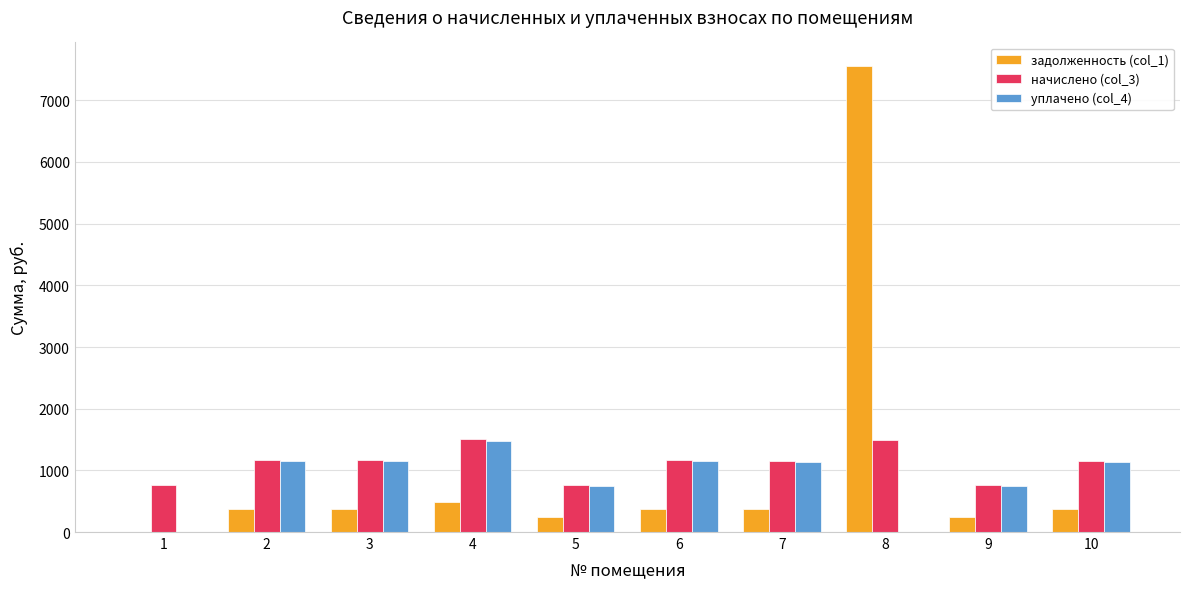

What is the average value of the задолженность (col_1) series?

1038.0